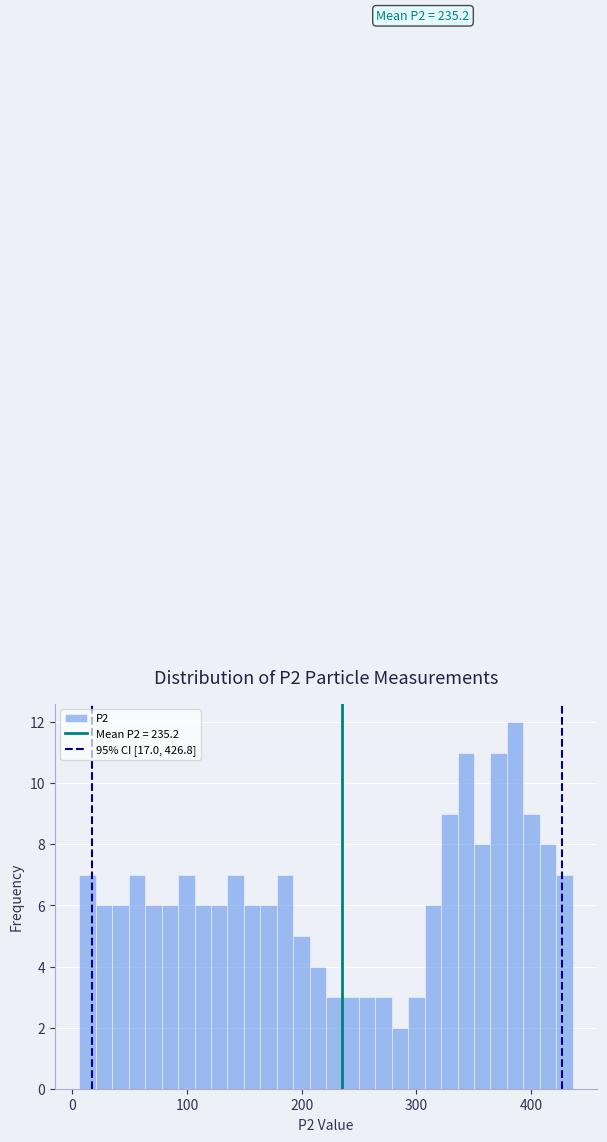

Around what value on the x-axis is the tallest bar? Give the approximate position of its centre, as read against the axis.

390